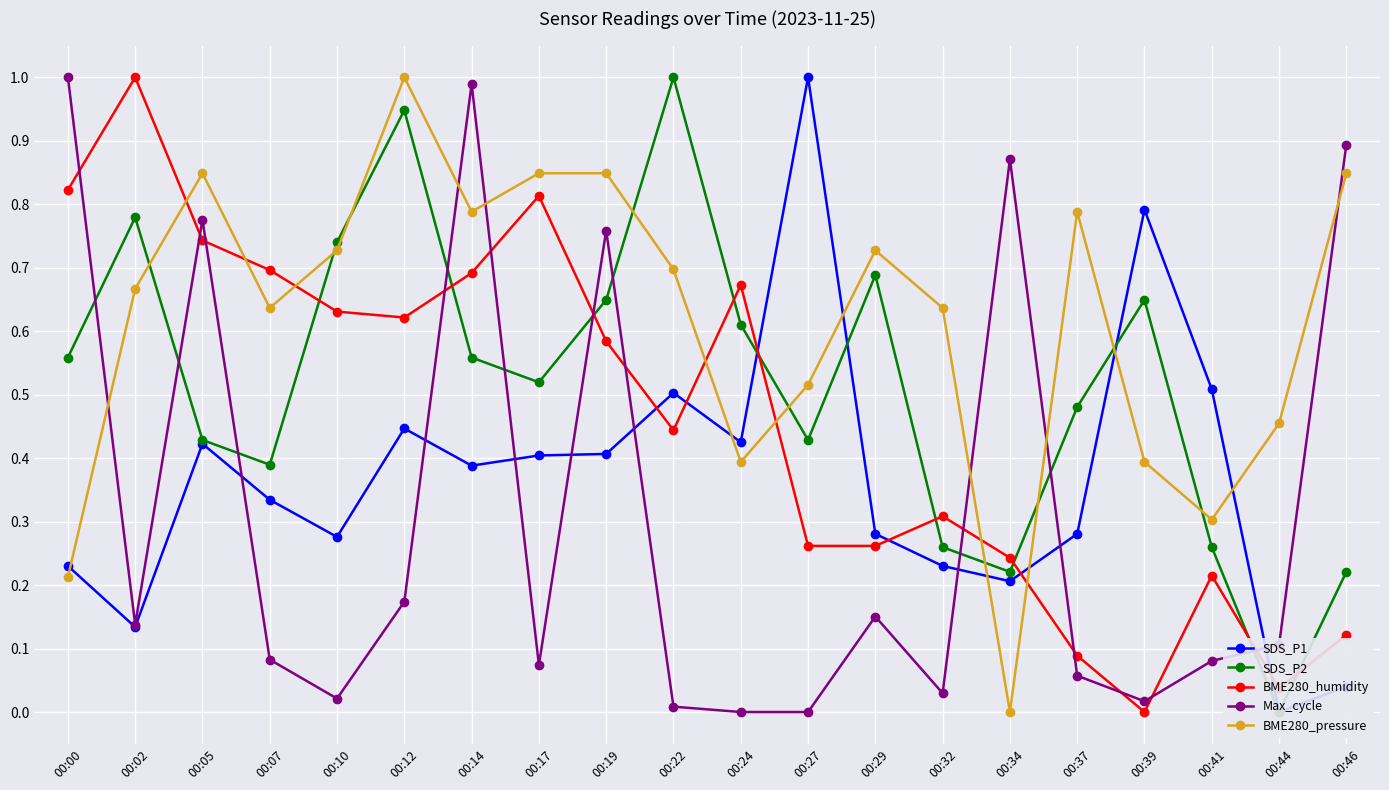

Reading right to left, list all the values displayed in this chart.

SDS_P1: 00:46=0.0	00:44=0.0	00:41=0.5	00:39=0.8	00:37=0.3	00:34=0.2	00:32=0.2	00:29=0.3	00:27=1.0	00:24=0.4	00:22=0.5	00:19=0.4	00:17=0.4	00:14=0.4	00:12=0.4	00:10=0.3	00:07=0.3	00:05=0.4	00:02=0.1	00:00=0.2
SDS_P2: 00:46=0.2	00:44=0.0	00:41=0.3	00:39=0.6	00:37=0.5	00:34=0.2	00:32=0.3	00:29=0.7	00:27=0.4	00:24=0.6	00:22=1.0	00:19=0.6	00:17=0.5	00:14=0.6	00:12=0.9	00:10=0.7	00:07=0.4	00:05=0.4	00:02=0.8	00:00=0.6
BME280_humidity: 00:46=0.1	00:44=0.0	00:41=0.2	00:39=0.0	00:37=0.1	00:34=0.2	00:32=0.3	00:29=0.3	00:27=0.3	00:24=0.7	00:22=0.4	00:19=0.6	00:17=0.8	00:14=0.7	00:12=0.6	00:10=0.6	00:07=0.7	00:05=0.7	00:02=1.0	00:00=0.8
Max_cycle: 00:46=0.9	00:44=0.1	00:41=0.1	00:39=0.0	00:37=0.1	00:34=0.9	00:32=0.0	00:29=0.2	00:27=0.0	00:24=0.0	00:22=0.0	00:19=0.8	00:17=0.1	00:14=1.0	00:12=0.2	00:10=0.0	00:07=0.1	00:05=0.8	00:02=0.1	00:00=1.0
BME280_pressure: 00:46=0.8	00:44=0.5	00:41=0.3	00:39=0.4	00:37=0.8	00:34=0.0	00:32=0.6	00:29=0.7	00:27=0.5	00:24=0.4	00:22=0.7	00:19=0.8	00:17=0.8	00:14=0.8	00:12=1.0	00:10=0.7	00:07=0.6	00:05=0.8	00:02=0.7	00:00=0.2